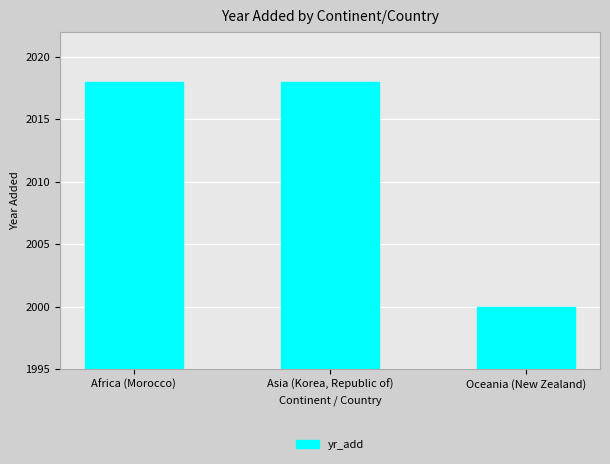

The value at Africa (Morocco) is 510. True or false?

False